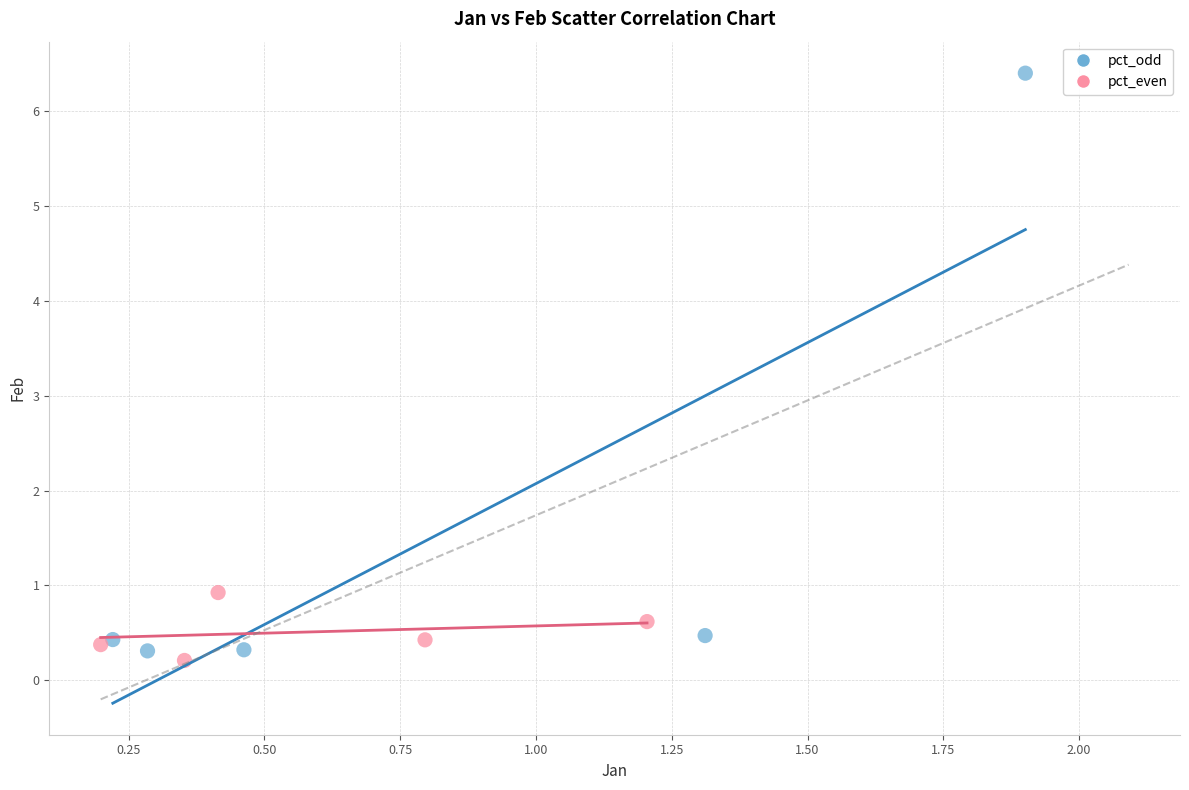

Which series has the largest Y range (max minus min)?

pct_odd